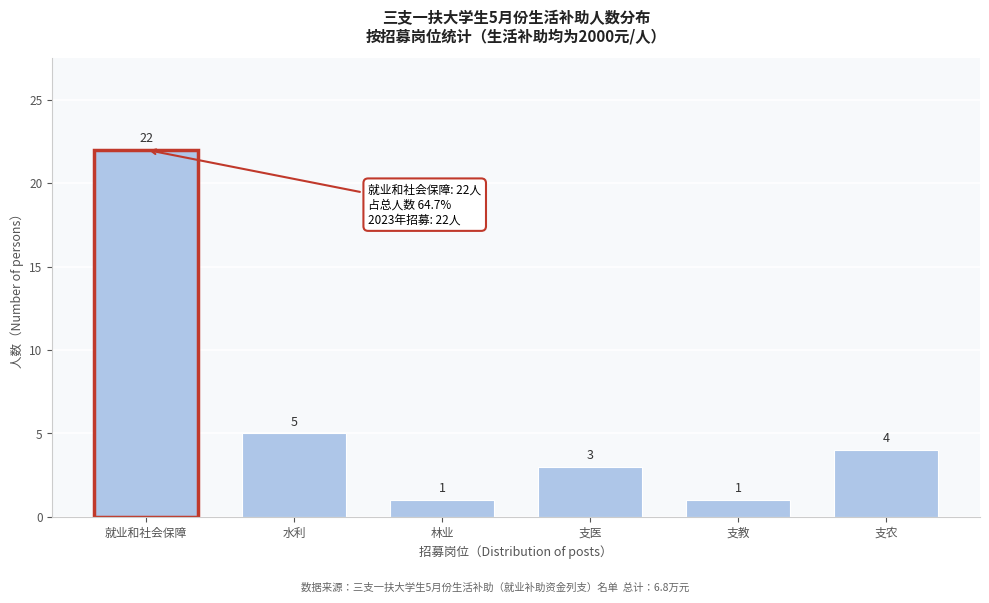

Reading right to left, list all the values displayed in this chart.

支农=4	支教=1	支医=3	林业=1	水利=5	就业和社会保障=22